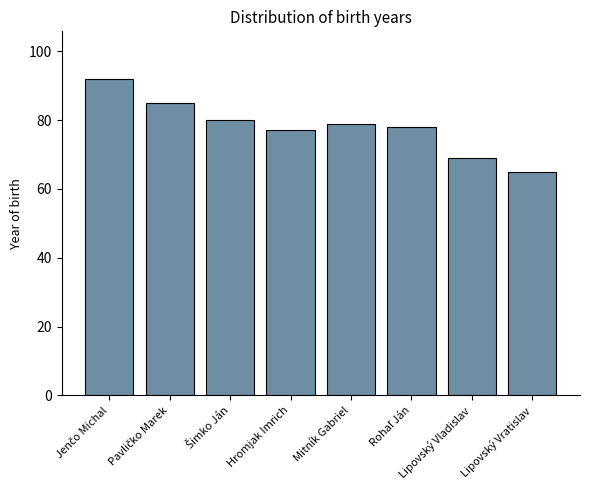

The chart shows a value of 69 at Lipovský Vladislav. True or false?

True